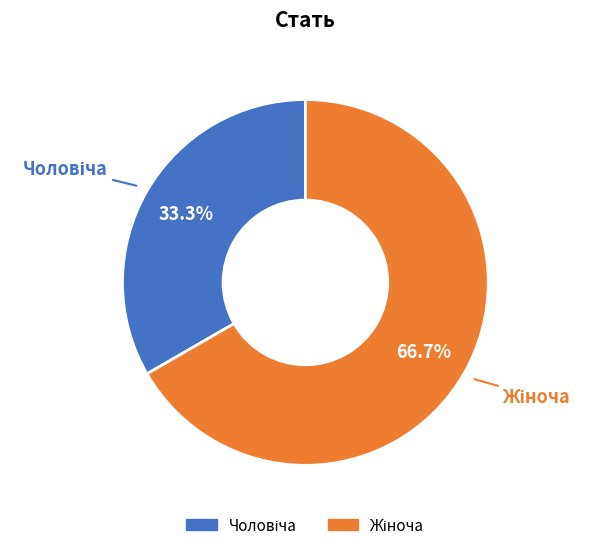

Is there any slice that represents more than half of the pie?

Yes